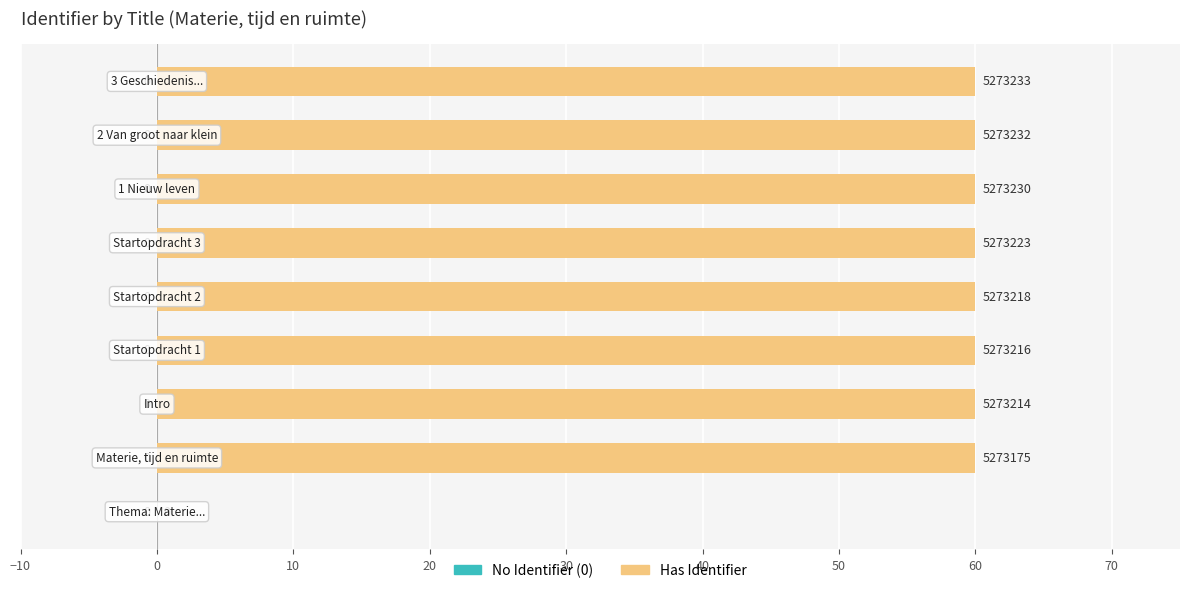

What is the maximum value shown in the chart?

60.0